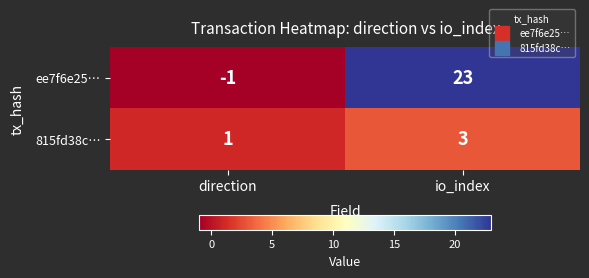

How many series are shown in this chart?

2